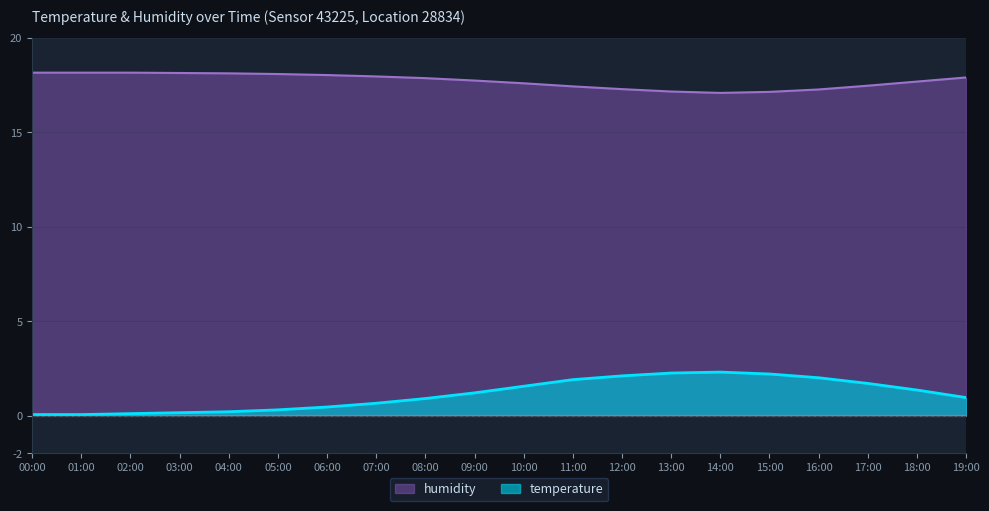

At which category is the sum across all series the highest?

13:00